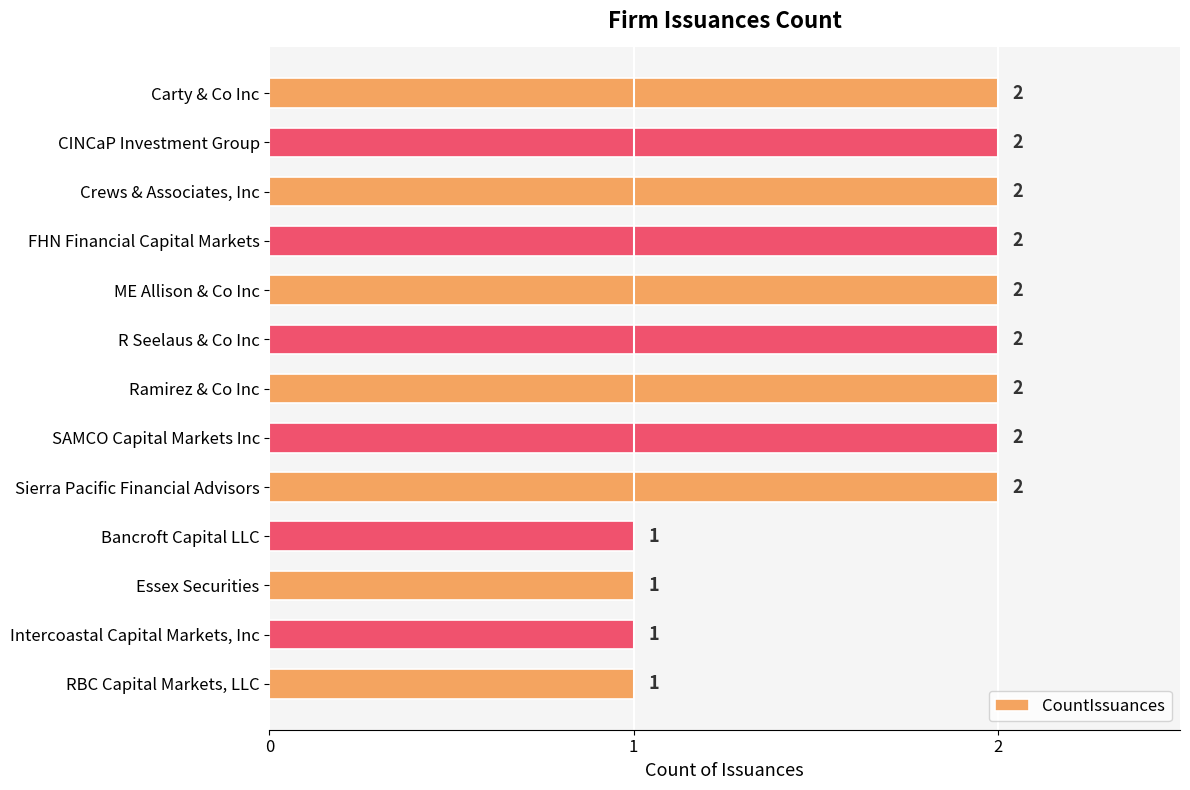

Approximately how many times larger is the value at Essex Securities compared to CINCaP Investment Group?

0.5